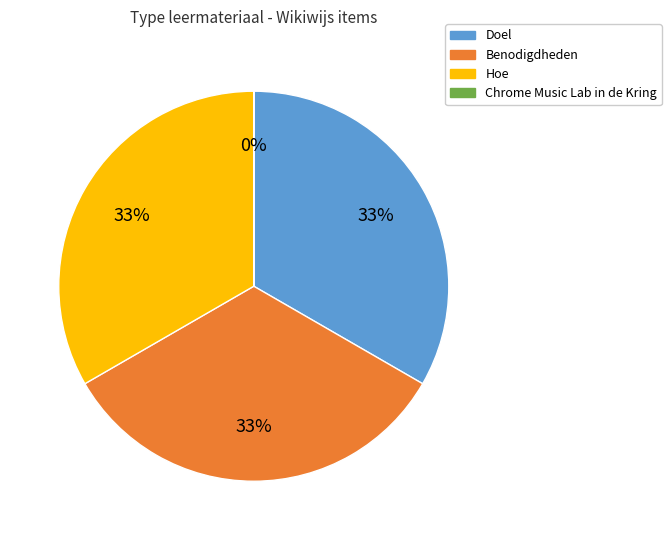

Is there a majority slice in this chart?

No